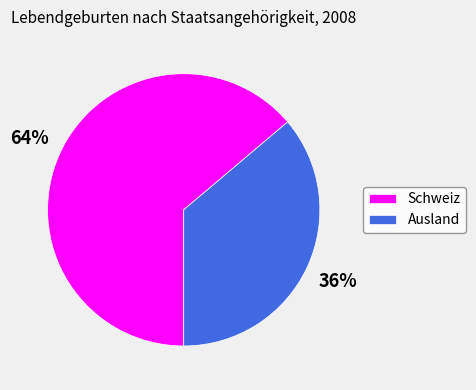

Which category has the biggest portion of the pie?

Schweiz